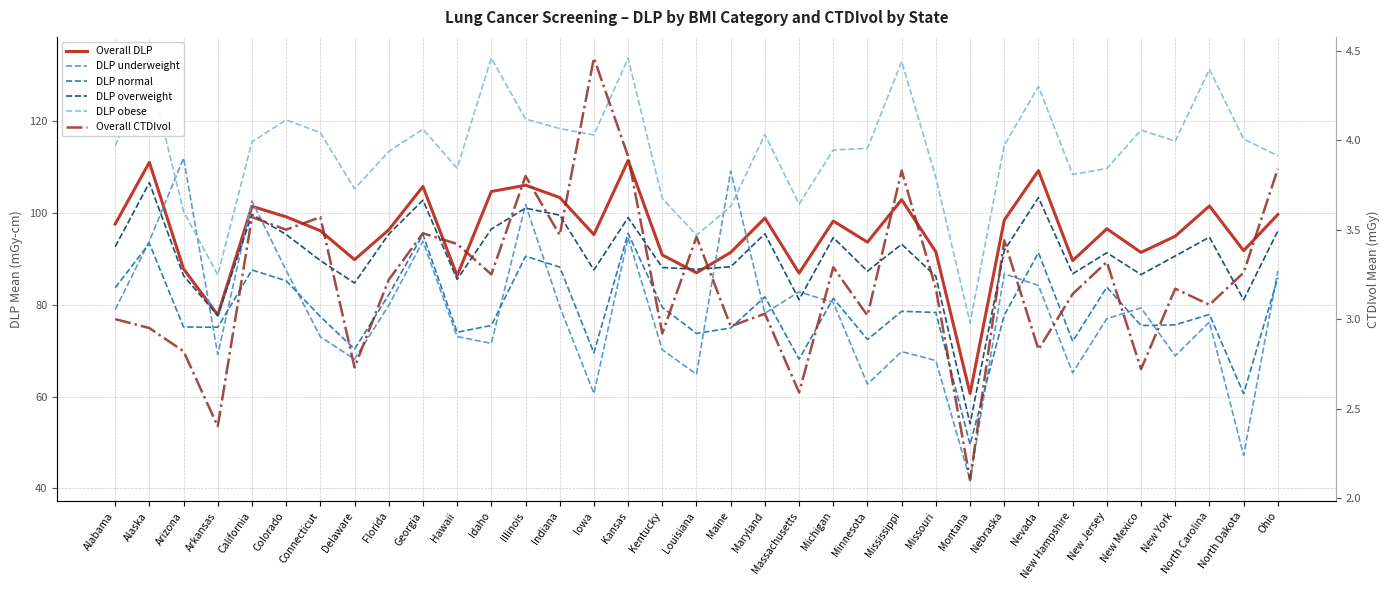

Which has a higher value, Delaware or Alabama?

Alabama